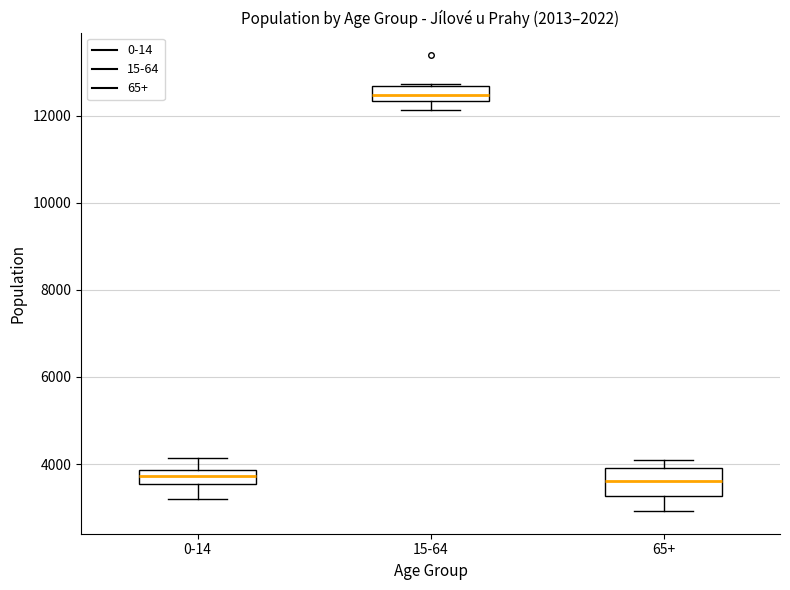

Reading left to right, transcribe this box plot: for each box, give where its median line is, the range the box spans, and where its two whiskers end, as read against the y-axis. The values are not printed on the chart, so give them approximately, as read against the axis.

0-14: median 3800 (inside the box), box 3600 to 3800, whiskers 3200 to 4200
15-64: median 12400 (inside the box), box 12400 to 12600, whiskers 12200 to 12800
65+: median 3600, box 3200 to 4000, whiskers 3000 to 4000 (just above the box's upper edge)